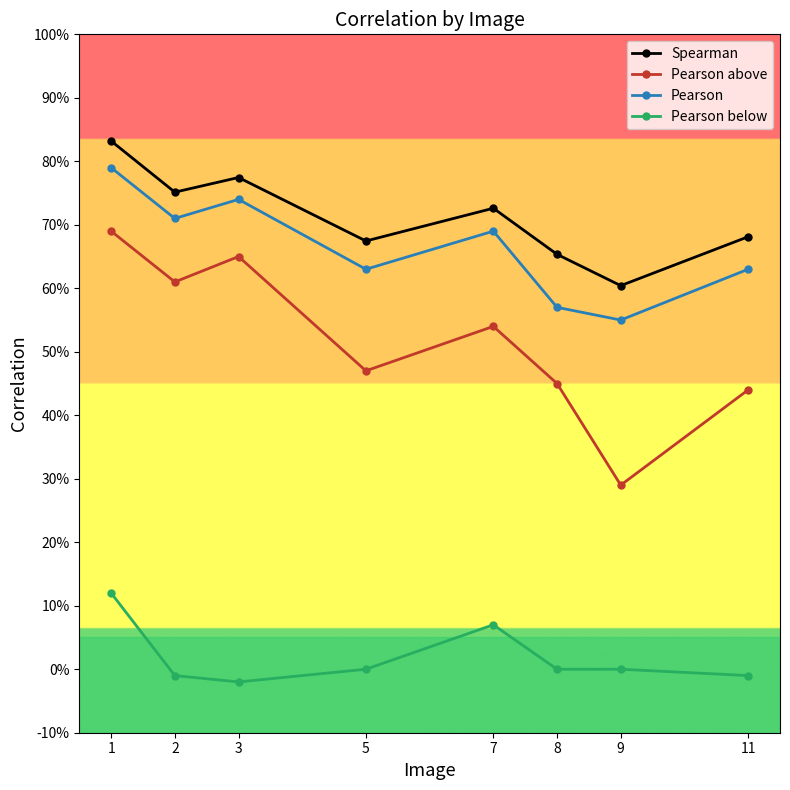

Which series has the largest total across all categories?

Spearman